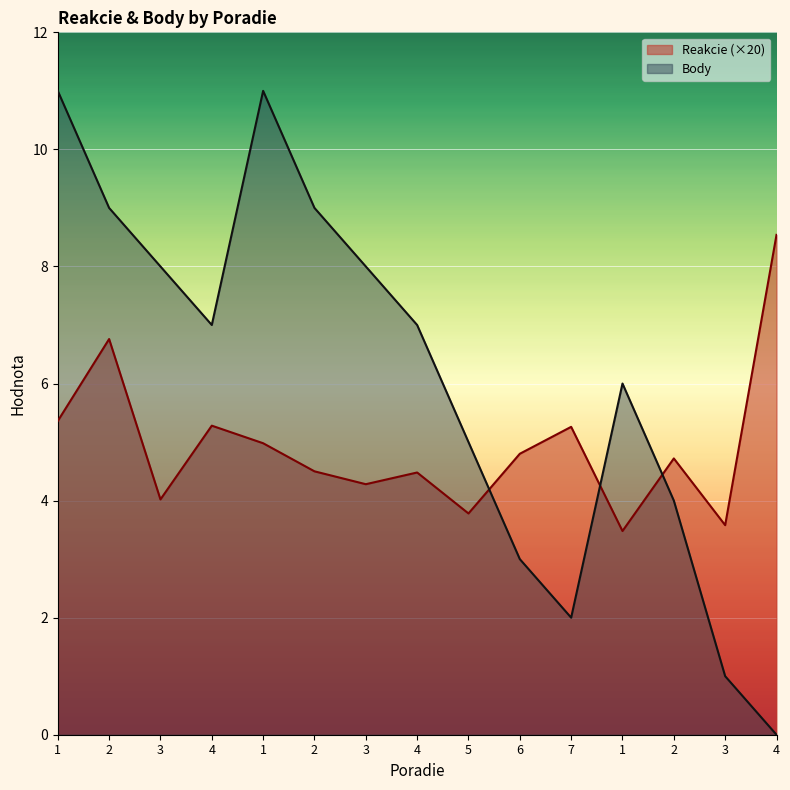

How many values in Body are above zero?

14